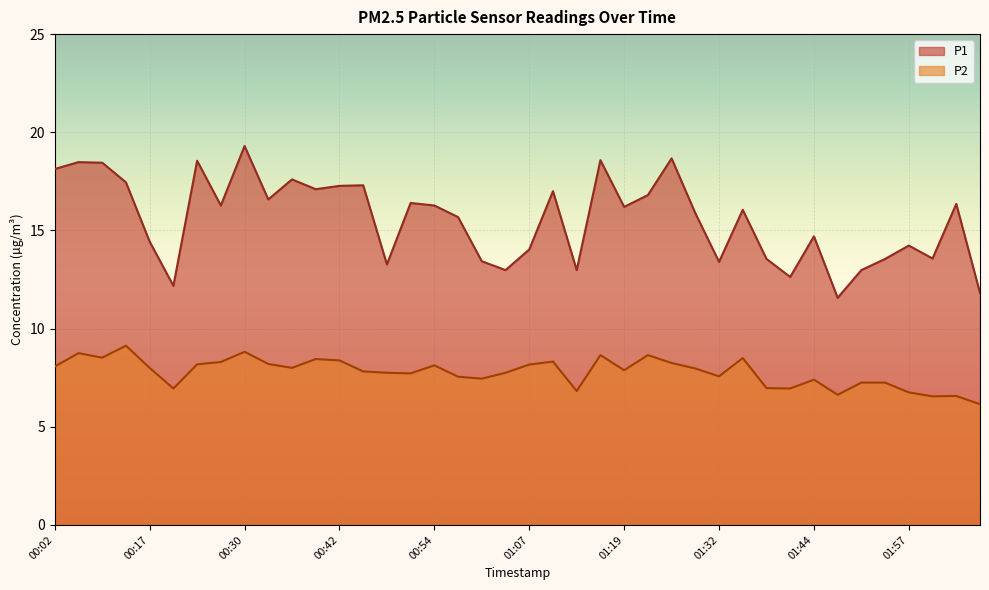

Reading right to left, extract all data points from this chart.

P1: 11.8	16.4	13.6	14.2	13.6	13.0	11.6	14.7	12.6	13.6	16.1	13.4	15.9	18.7	16.8	16.2	18.6	13.0	17.0	14.0	13.0	13.4	15.7	16.3	16.4	13.3	17.3	17.3	17.1	17.6	16.6	19.3	16.3	18.6	12.2	14.4	17.4	18.4	18.5	18.1
P2: 6.2	6.6	6.5	6.8	7.2	7.2	6.6	7.4	7.0	7.0	8.5	7.6	8.0	8.2	8.7	7.9	8.7	6.8	8.3	8.2	7.8	7.5	7.5	8.1	7.7	7.8	7.8	8.4	8.4	8.0	8.2	8.8	8.3	8.2	7.0	8.0	9.1	8.5	8.8	8.1